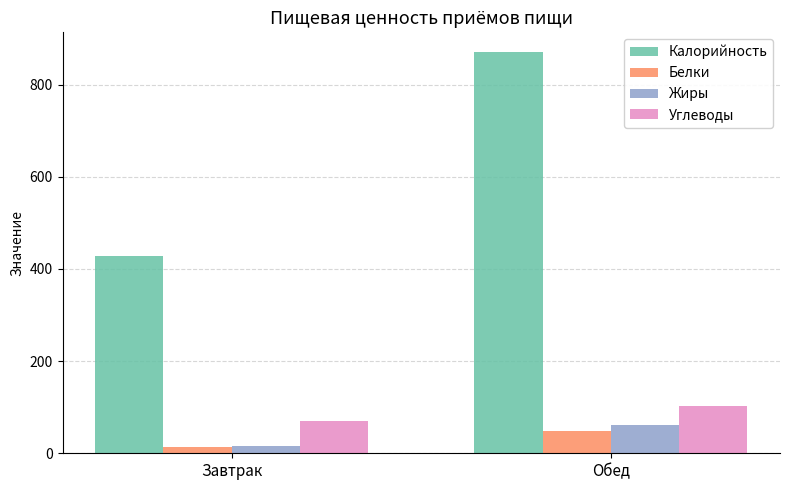

Reading left to right, transcribe all the data shown in this chart.

Калорийность: Завтрак=429.0	Обед=870.0
Белки: Завтрак=13.4	Обед=49.0
Жиры: Завтрак=16.3	Обед=61.0
Углеводы: Завтрак=69.0	Обед=102.0